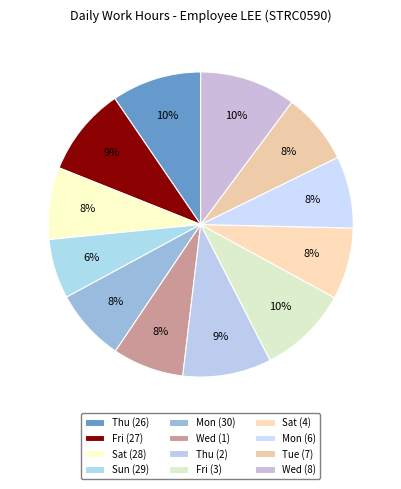

How much of the chart is everything except Thu (2)?

90.6%